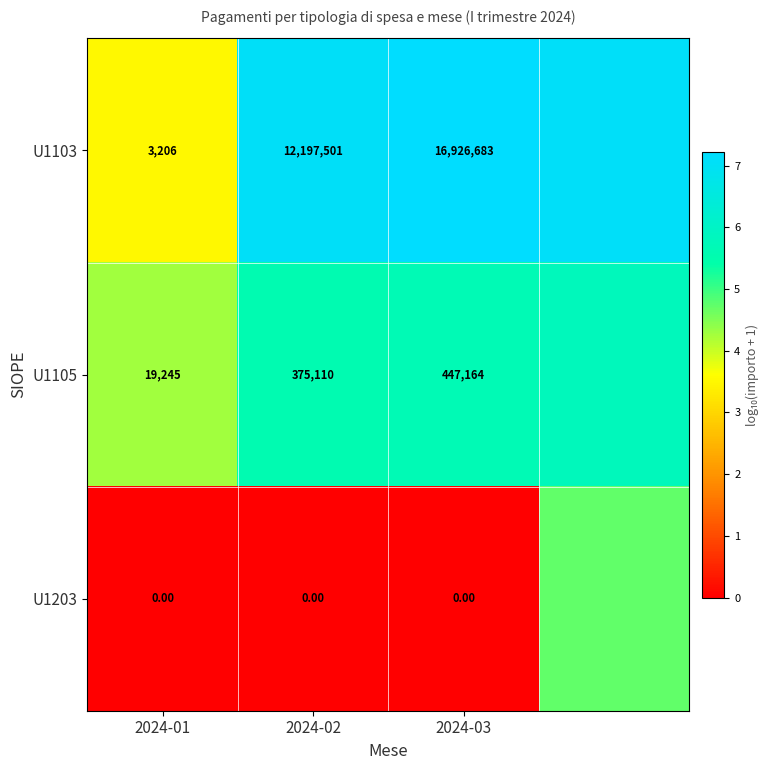

Is the value of U1105 at 2024-01 greater than the value of U1203 at 2024-03?

Yes